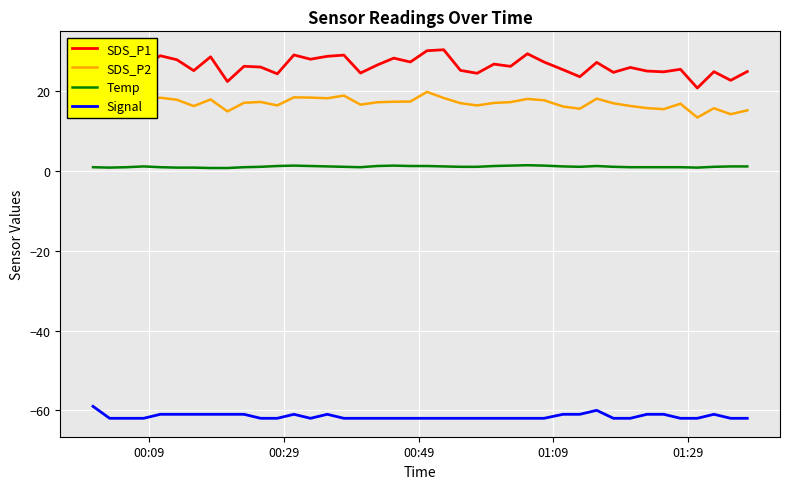

True or false: SDS_P1 and Signal cross at least once.

False